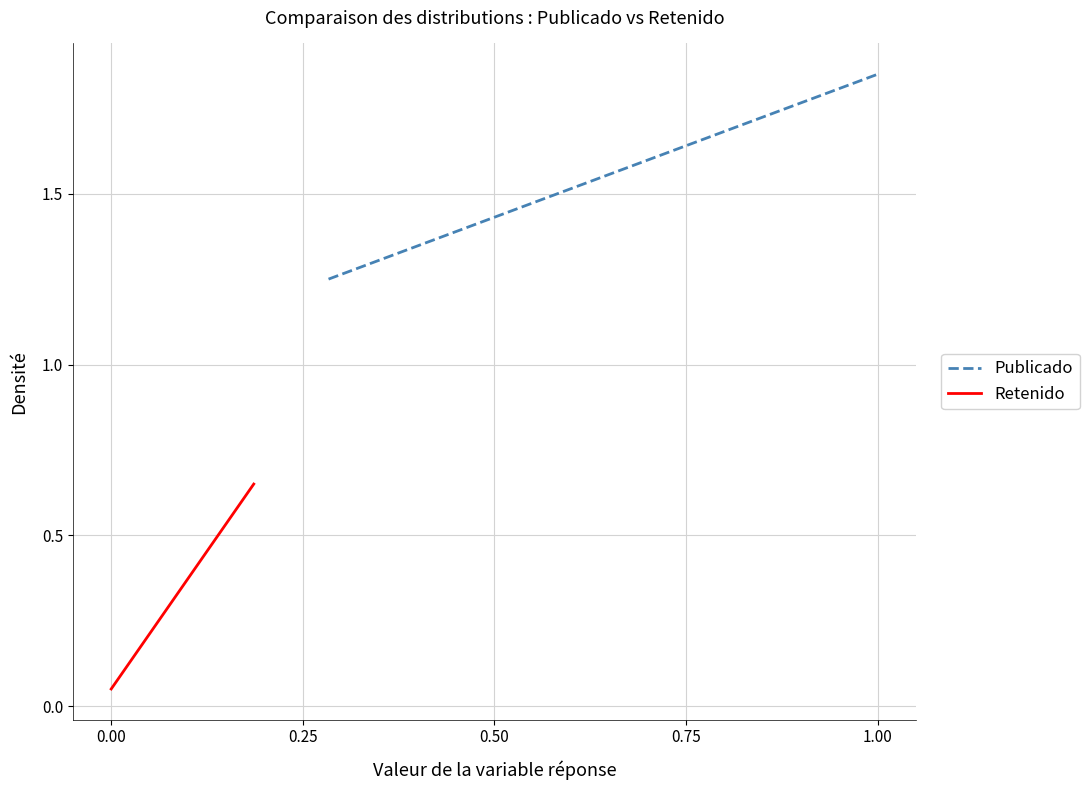

The Retenido series shows 0.3 at 0.00. True or false?

False